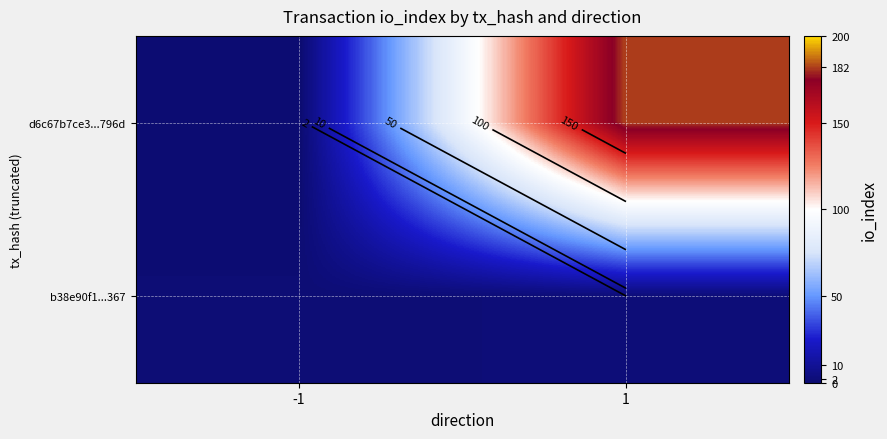

Between -1 and 1, which is larger?

1